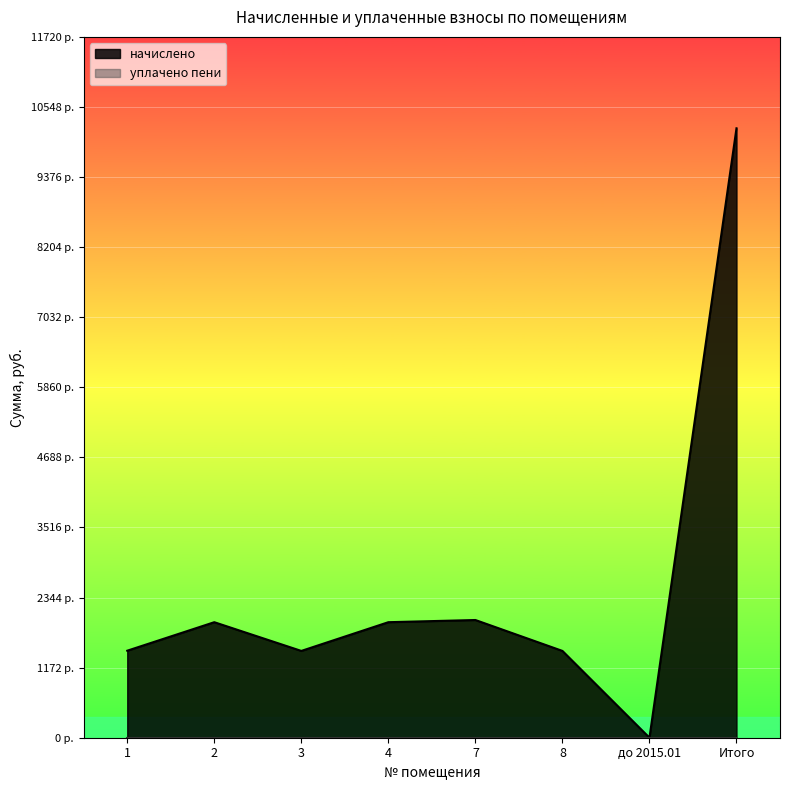

Reading left to right, extract all data points from this chart.

1455.4	1932.0	1451.7	1932.0	1968.6	1451.7	0.0	10191.4